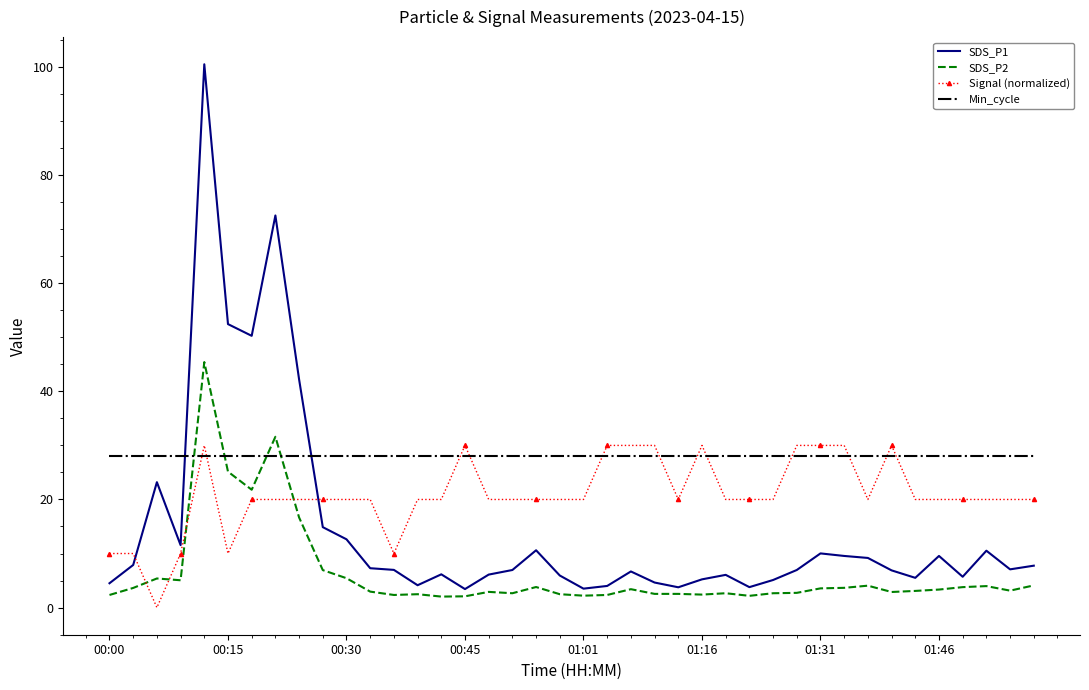

Rank the series by their average value, from highest to lowest.

Min_cycle, Signal (normalized), SDS_P1, SDS_P2